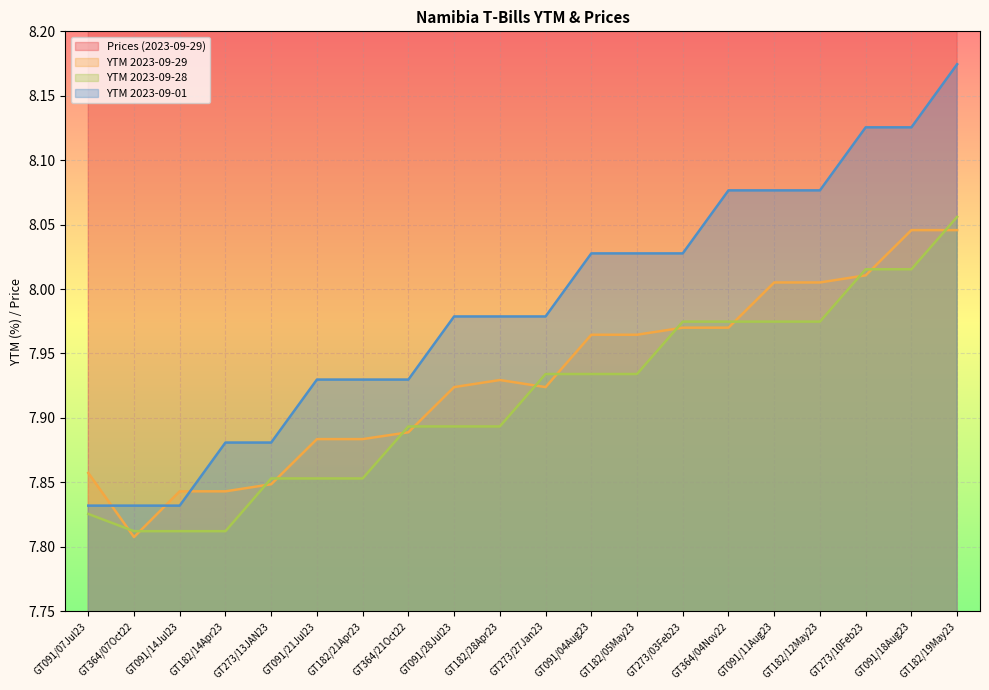

How many series are shown in this chart?

4